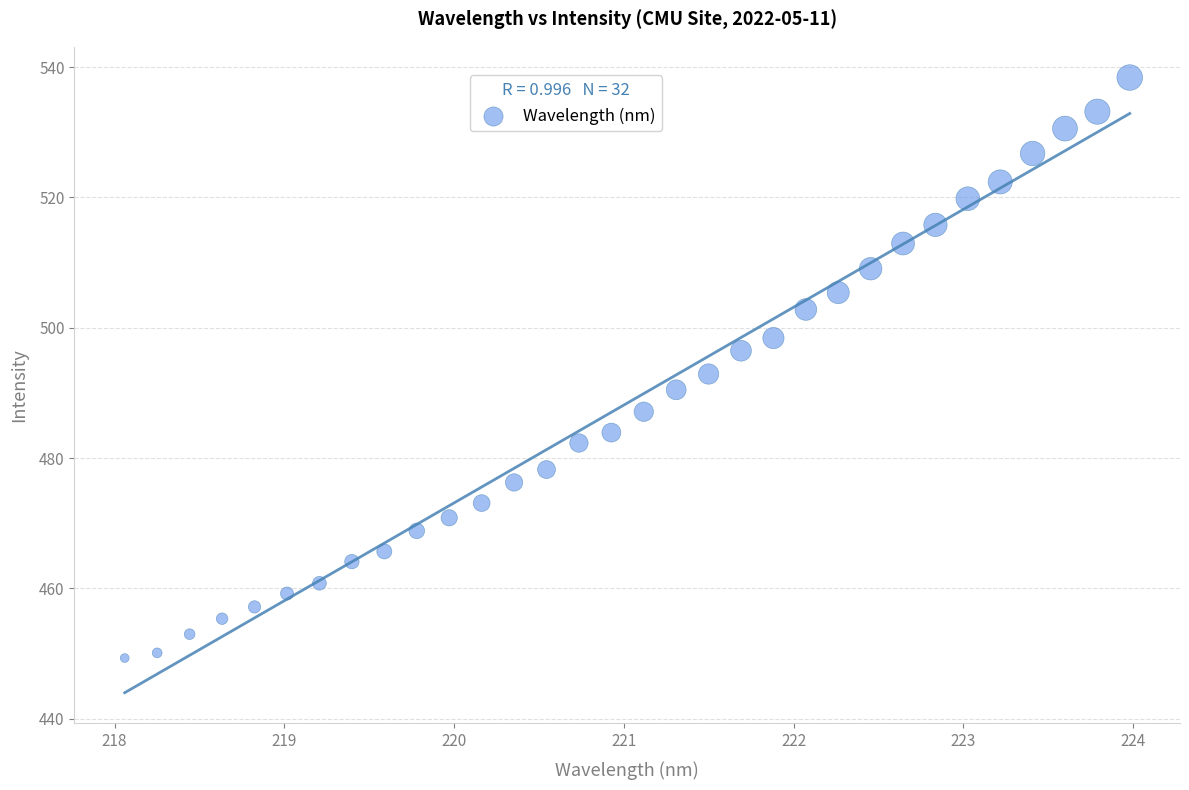

What is the range of X values (max minus min)?

5.9